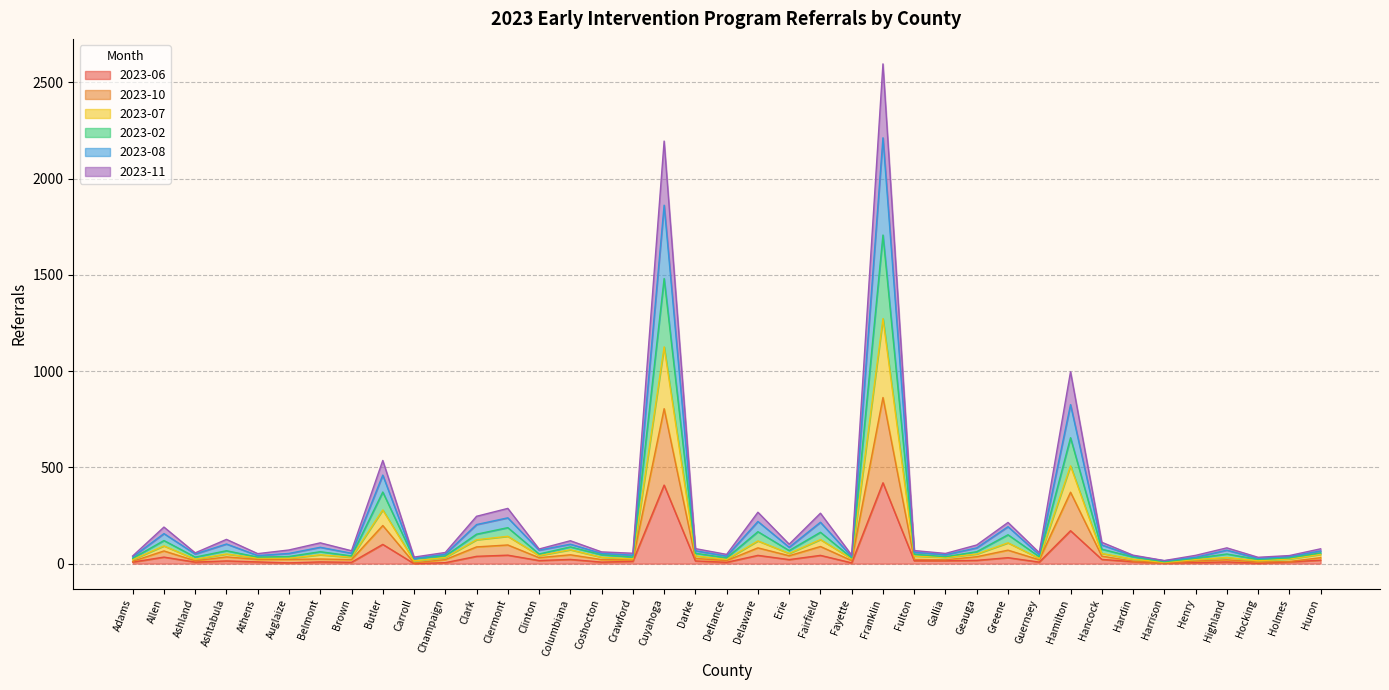

What are all the series names shown in the legend?

2023-06, 2023-10, 2023-07, 2023-02, 2023-08, 2023-11